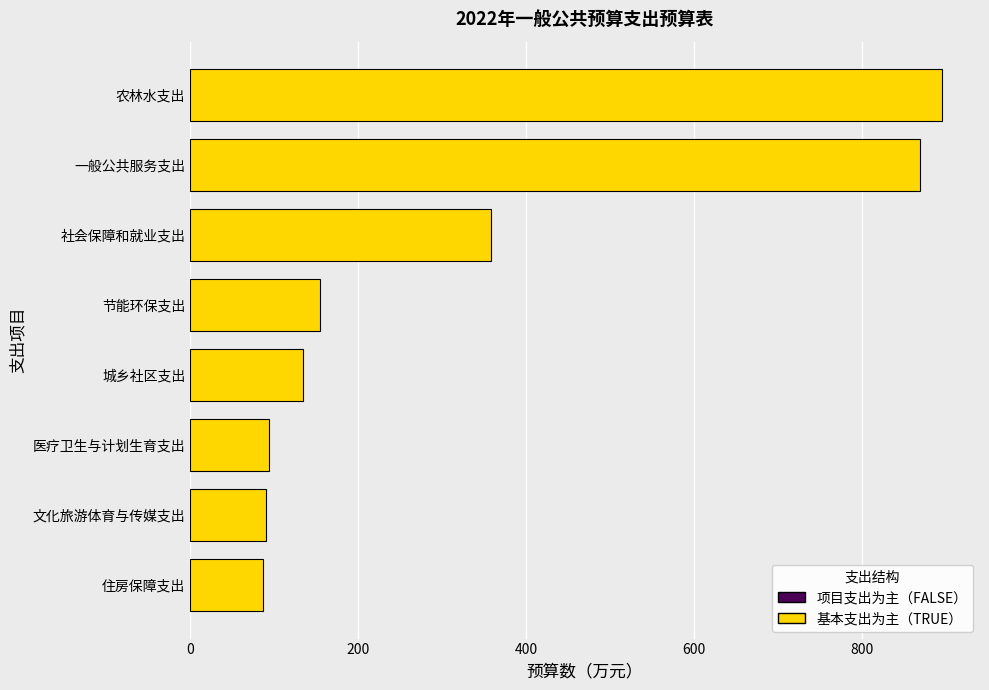

What is the average value?

336